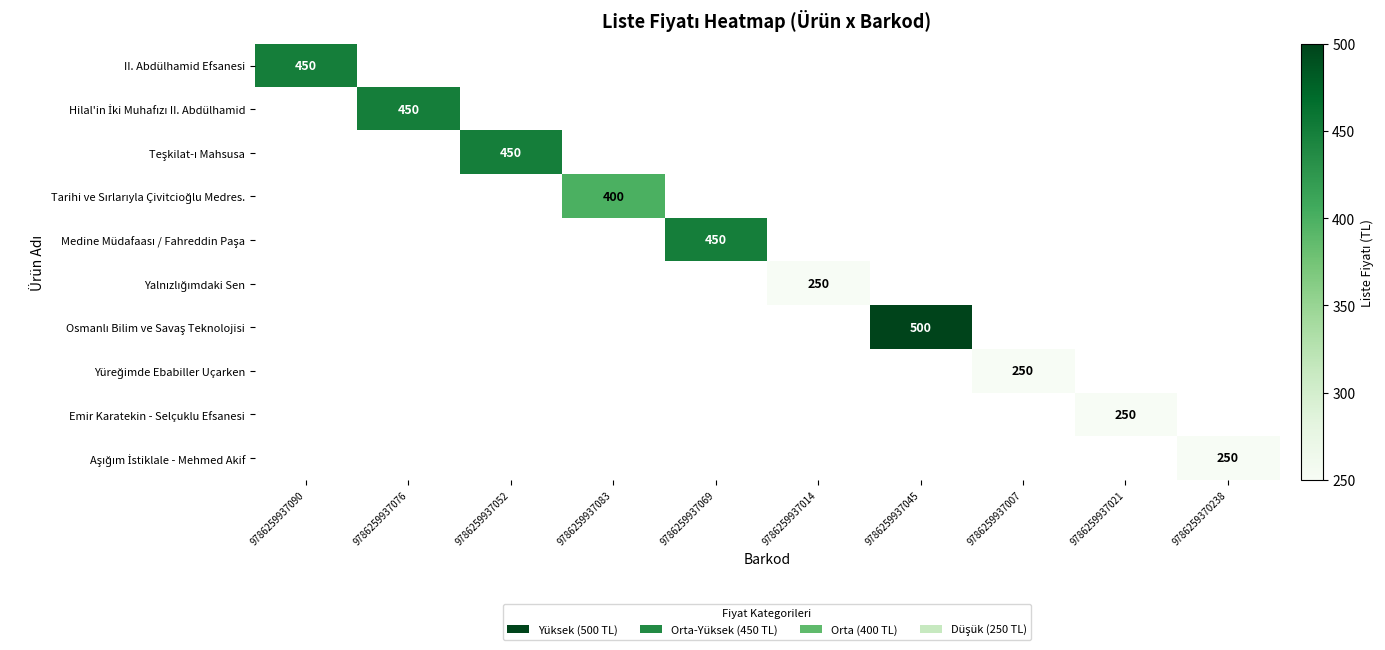

How many series are shown in this chart?

10